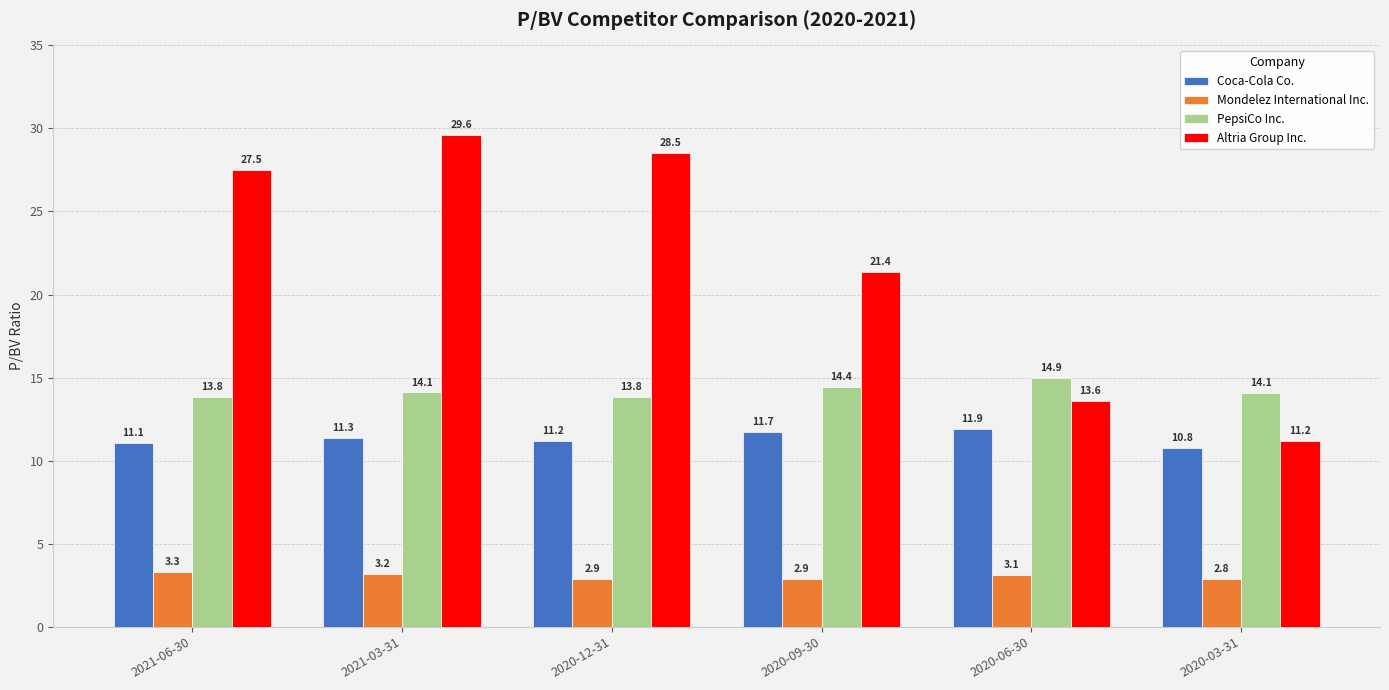

Rank the series by their average value, from lowest to highest.

Mondelez International Inc., Coca-Cola Co., PepsiCo Inc., Altria Group Inc.